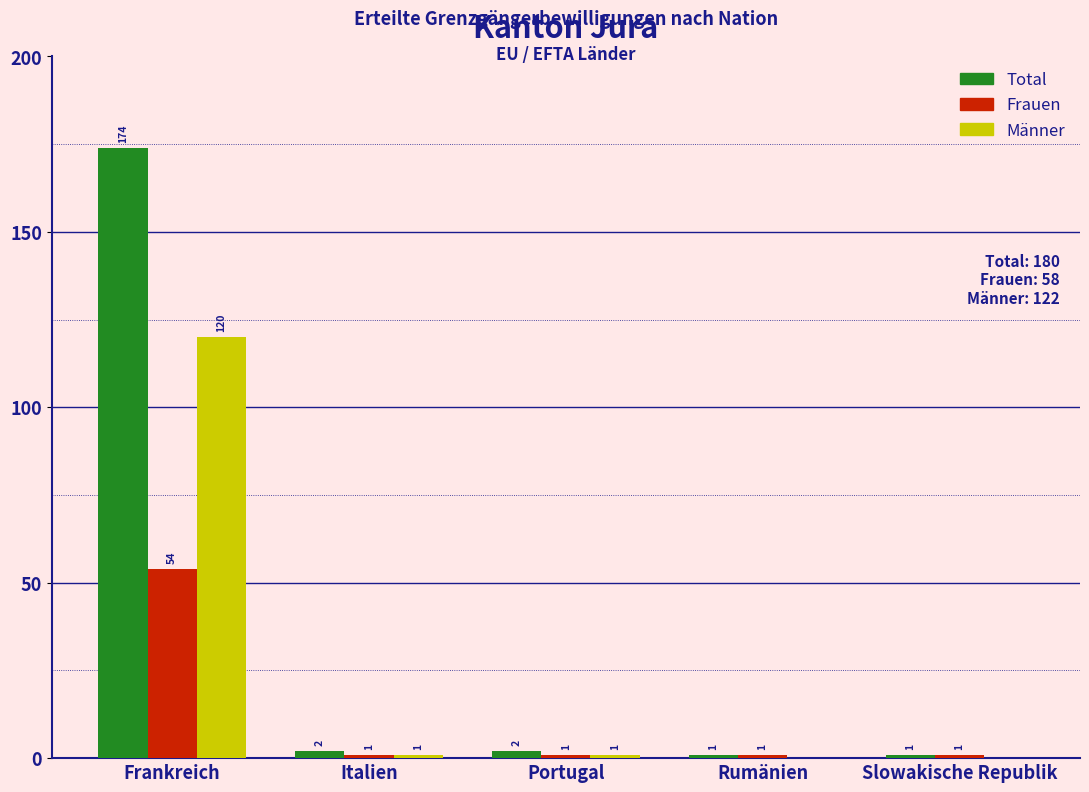

Reading left to right, what are all the values shown in this chart?

Total: Frankreich=174	Italien=2	Portugal=2	Rumänien=1	Slowakische Republik=1
Frauen: Frankreich=54	Italien=1	Portugal=1	Rumänien=1	Slowakische Republik=1
Männer: Frankreich=120	Italien=1	Portugal=1	Rumänien=0	Slowakische Republik=0